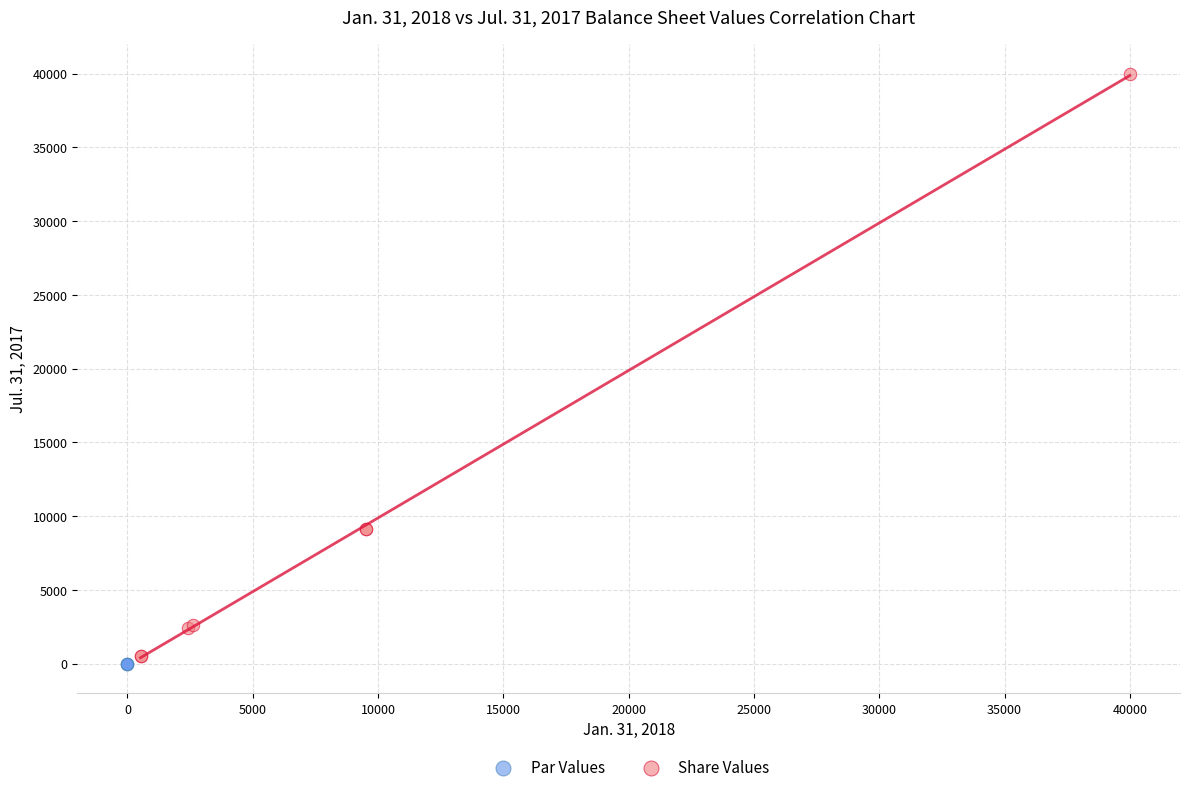

Which series contains the highest Y value?

Share Values